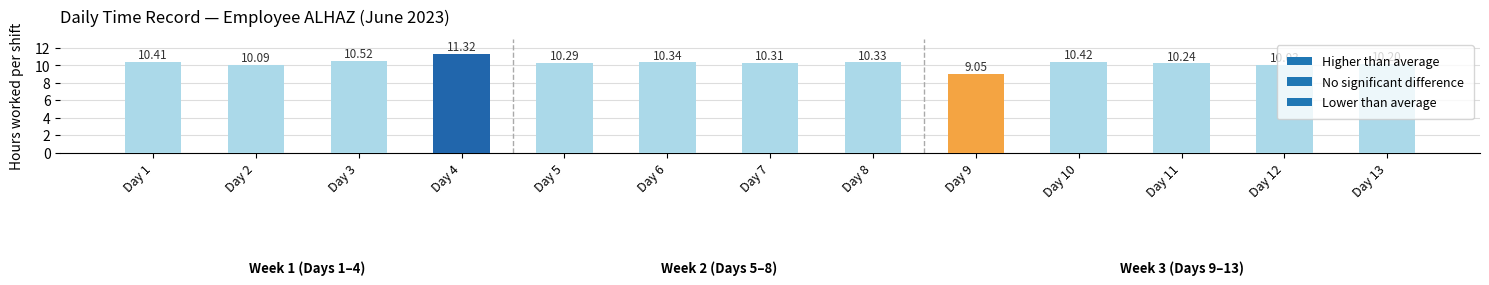

What is the difference between the values at Day 10 and Day 2?

0.3